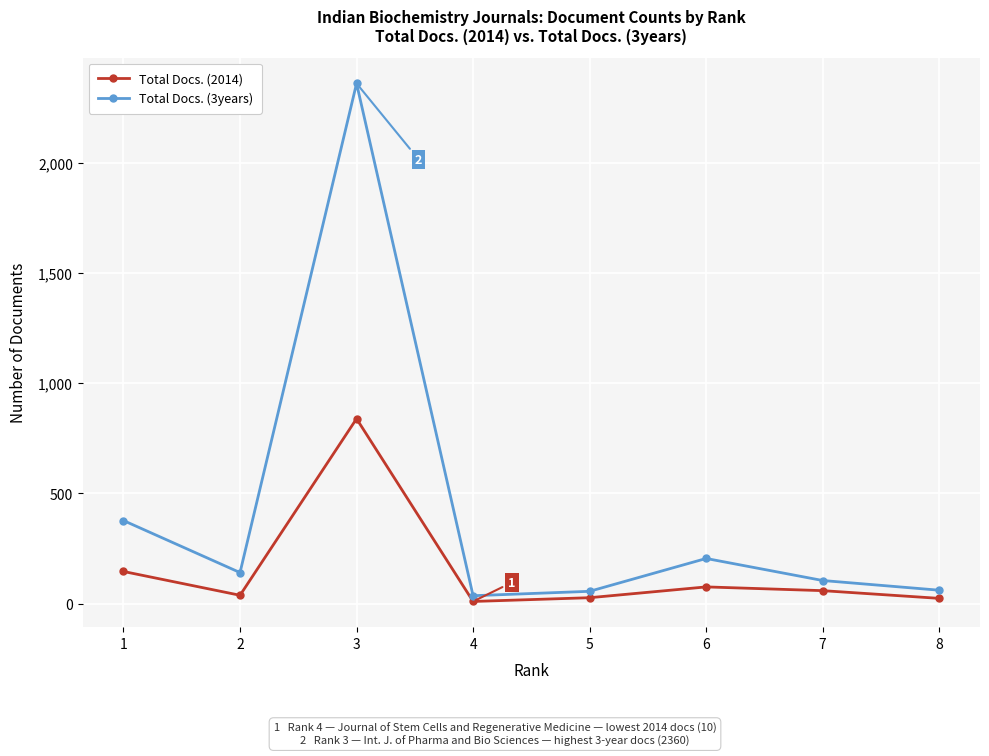

The Total Docs. (3years) series shows 36 at 4. True or false?

True